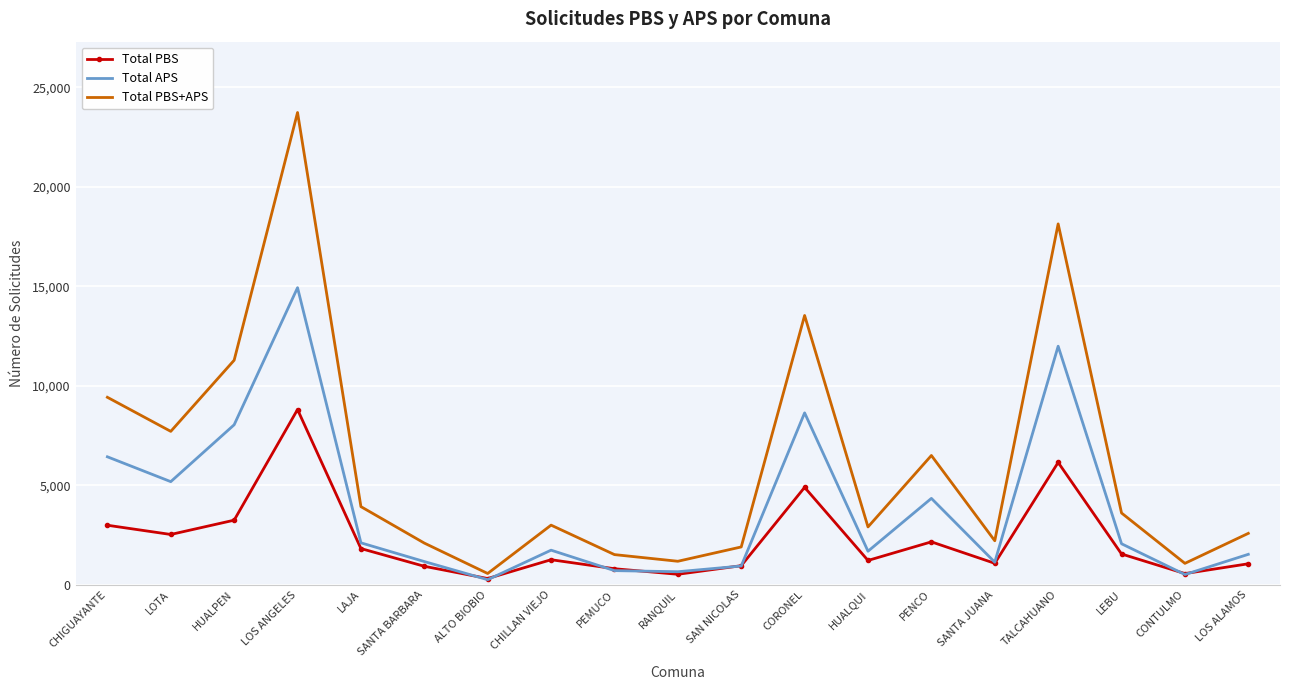

True or false: Total PBS+APS and Total APS cross at least once.

False